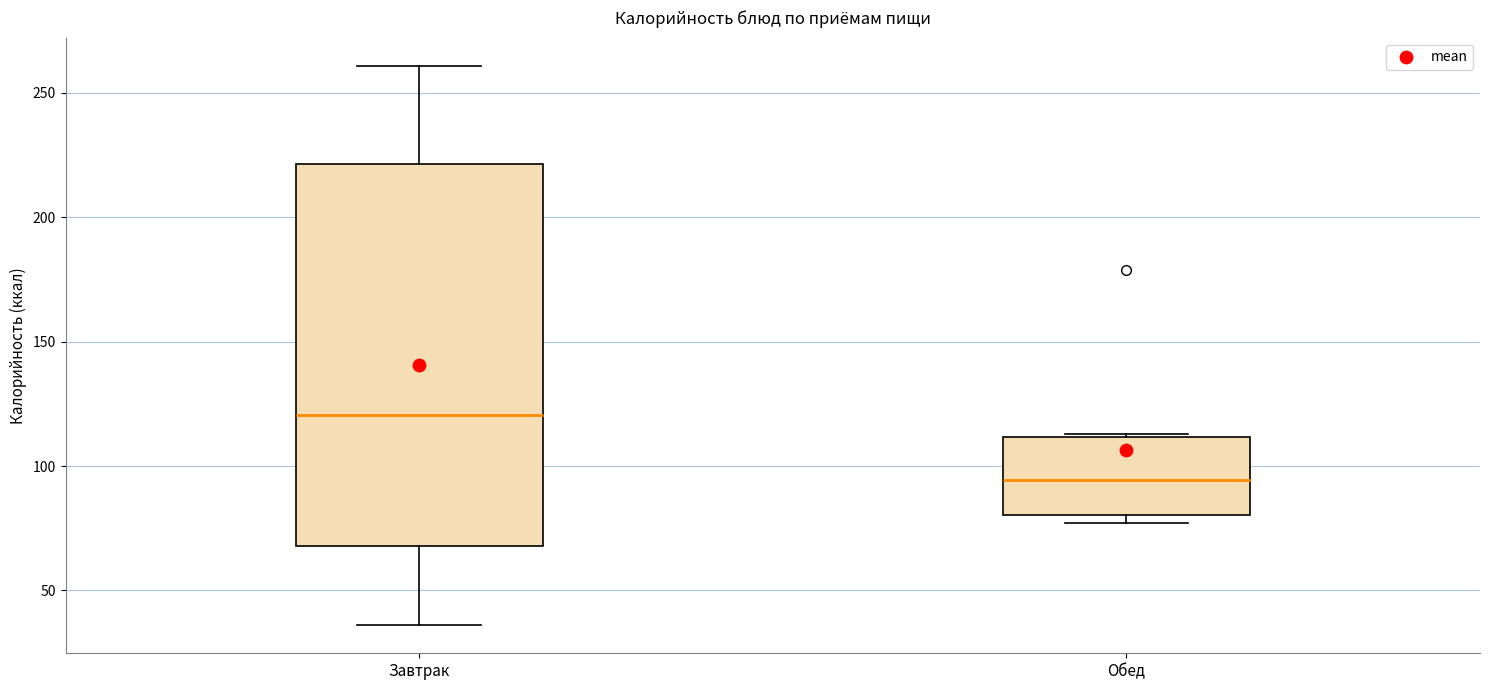

Reading left to right, transcribe this box plot: for each box, give where its median line is, the range the box spans, and where its two whiskers end, as read against the y-axis. The values are not printed on the chart, so give them approximately, as read against the axis.

Завтрак: median 120, box 70 to 220, whiskers 35 to 260
Обед: median 95, box 80 to 110, whiskers 75 to 115